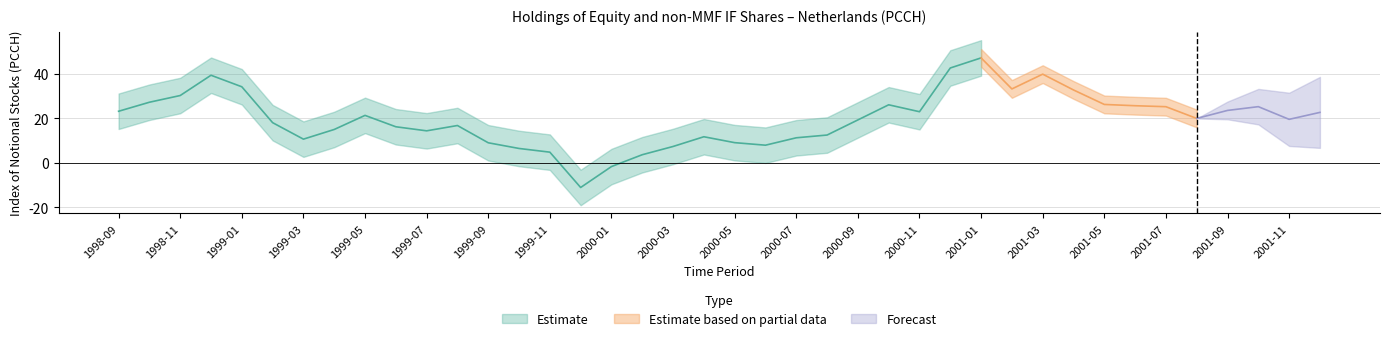

The value at 2000-11 is 30.8. True or false?

False